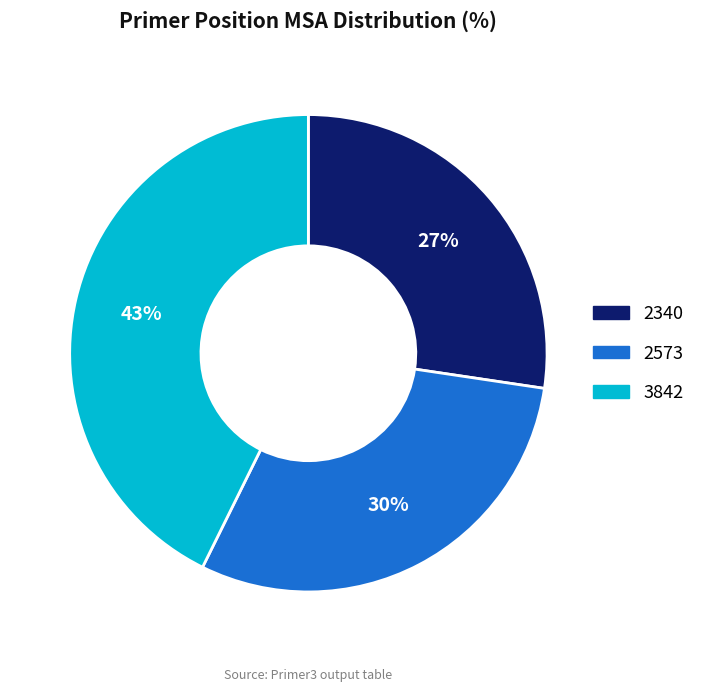

What is the ratio of the value at 2340 to the value at 2573?

0.9